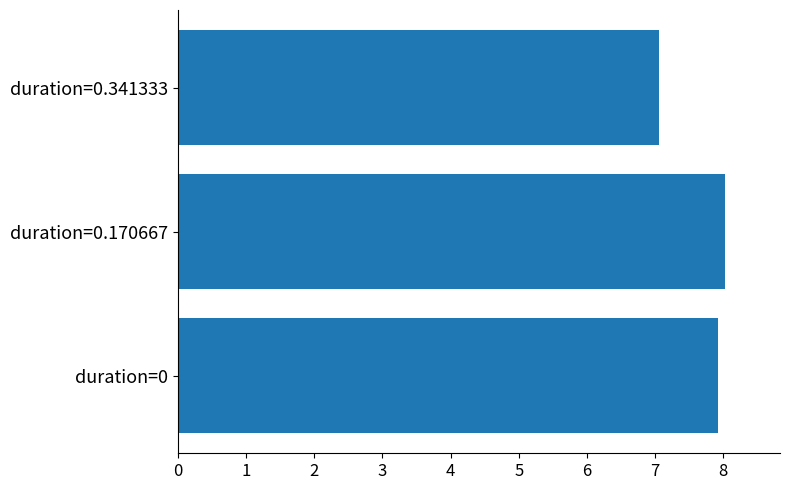

How many bars are there in total?

3